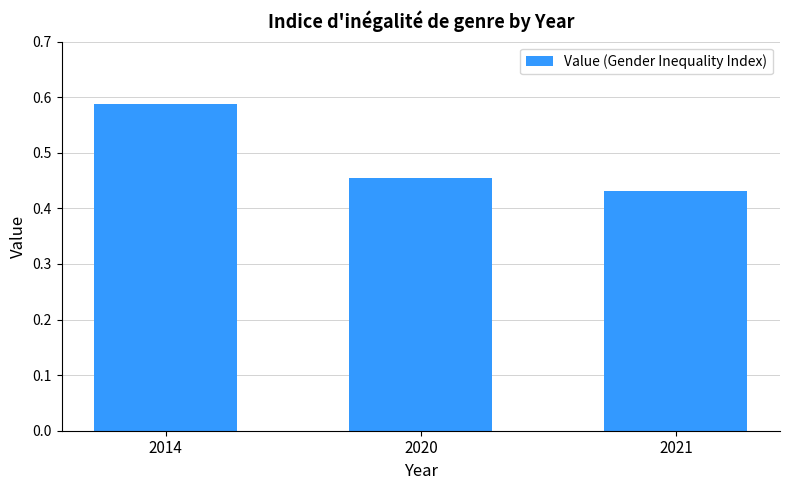

List the labels in order of value, smallest first.

2021, 2020, 2014